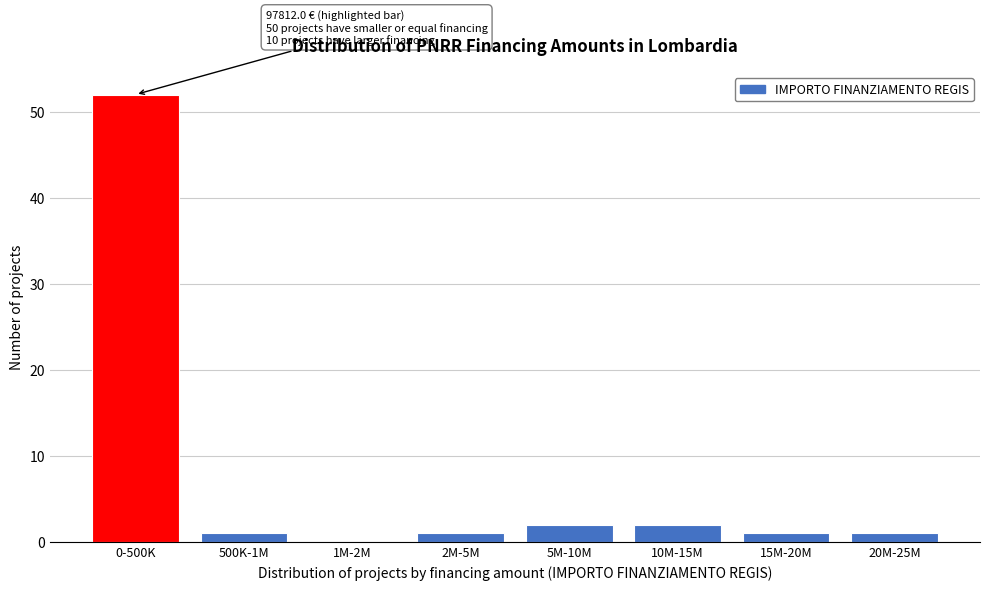

Reading right to left, what are all the values shown in this chart?

20M-25M=1	15M-20M=1	10M-15M=2	5M-10M=2	2M-5M=1	1M-2M=0	500K-1M=1	0-500K=52